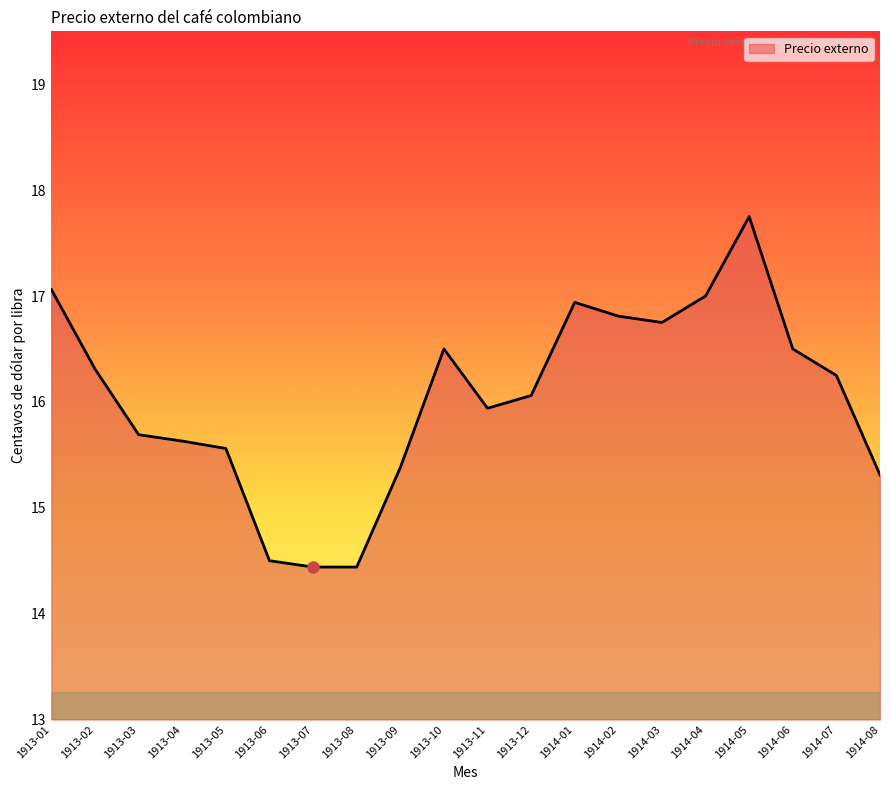

Does the chart have visible grid lines?

No